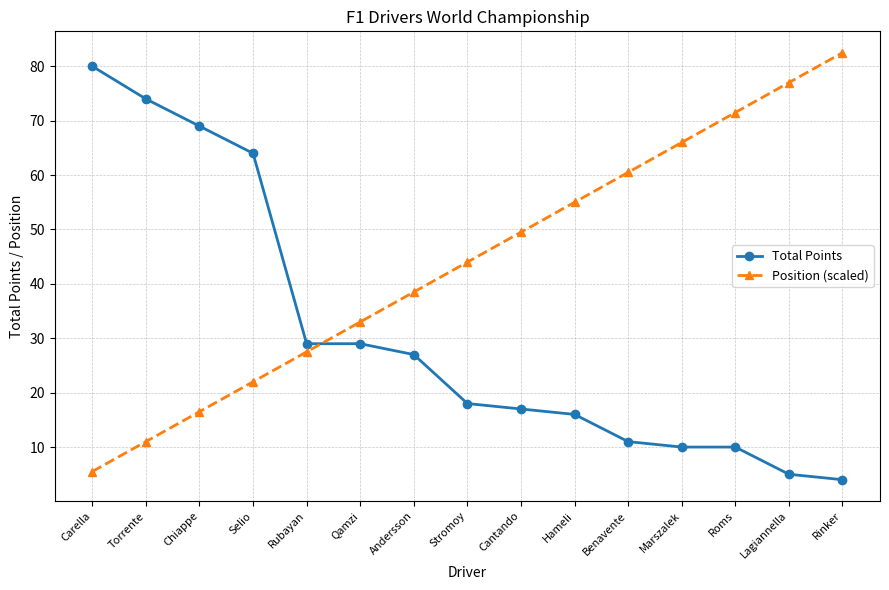

What is the sum of the Position (scaled) values at Marszalek and Rinker?

148.5